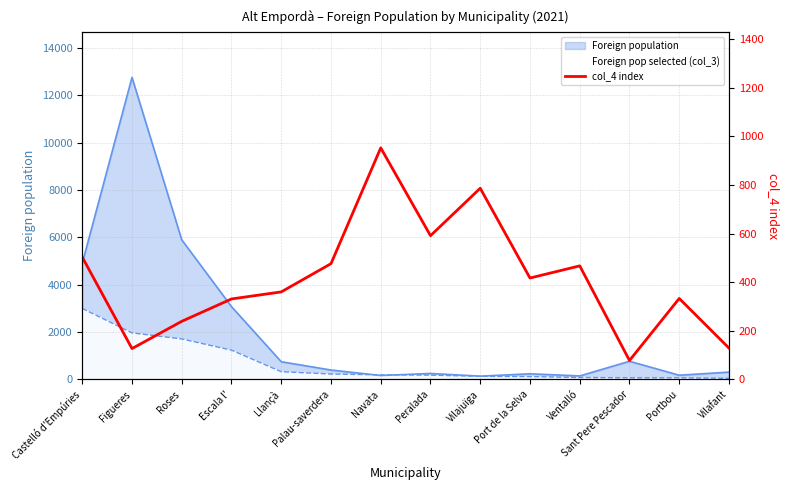

What is the change in value from Figueres to Ventalló?

+340